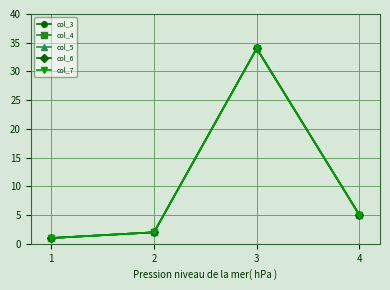

Does the chart have visible grid lines?

Yes